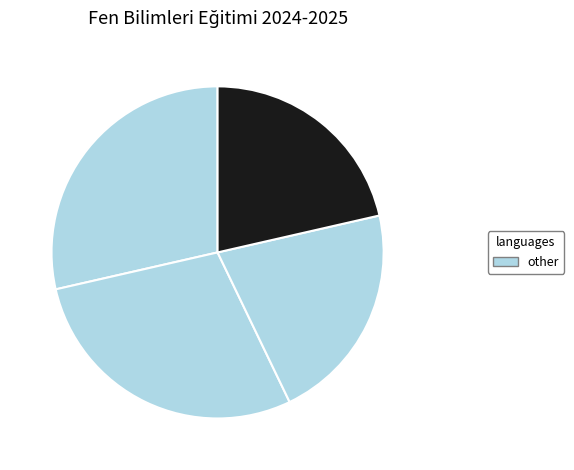

Count the number of slices in the pie.

4